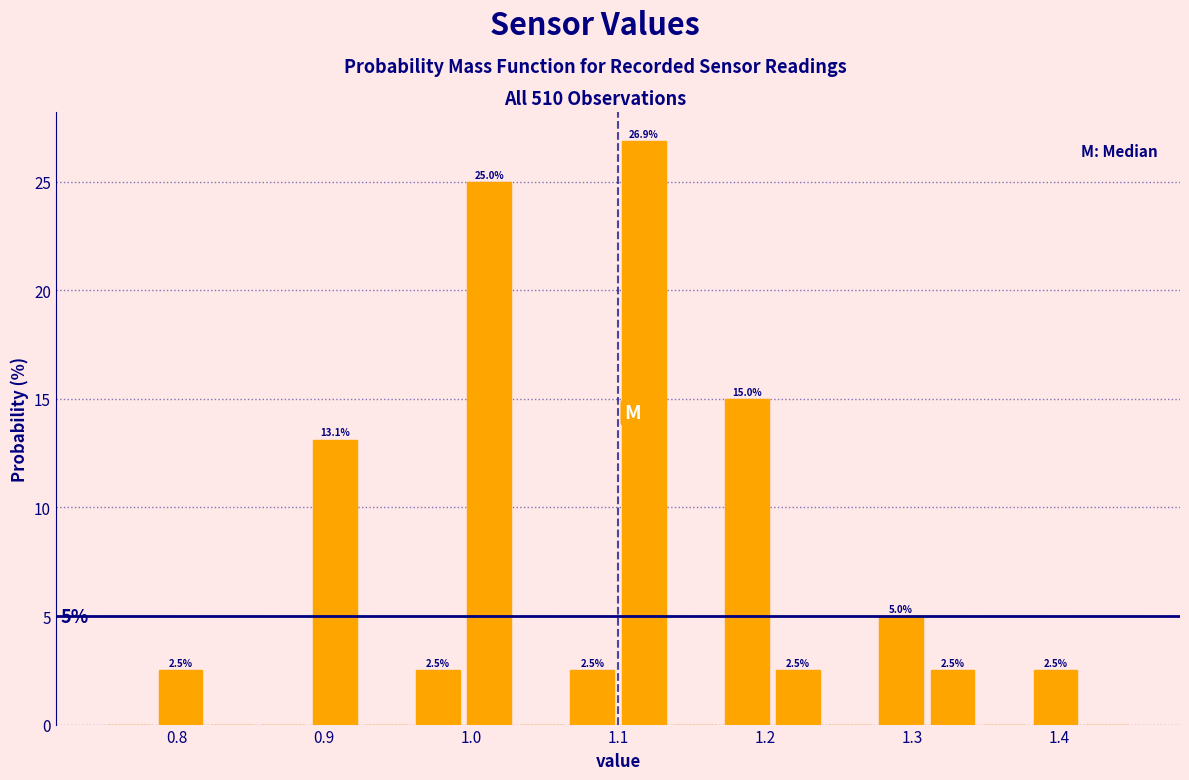

Read against the x-axis, roughly where is the centre of the tallest bar?

1.12